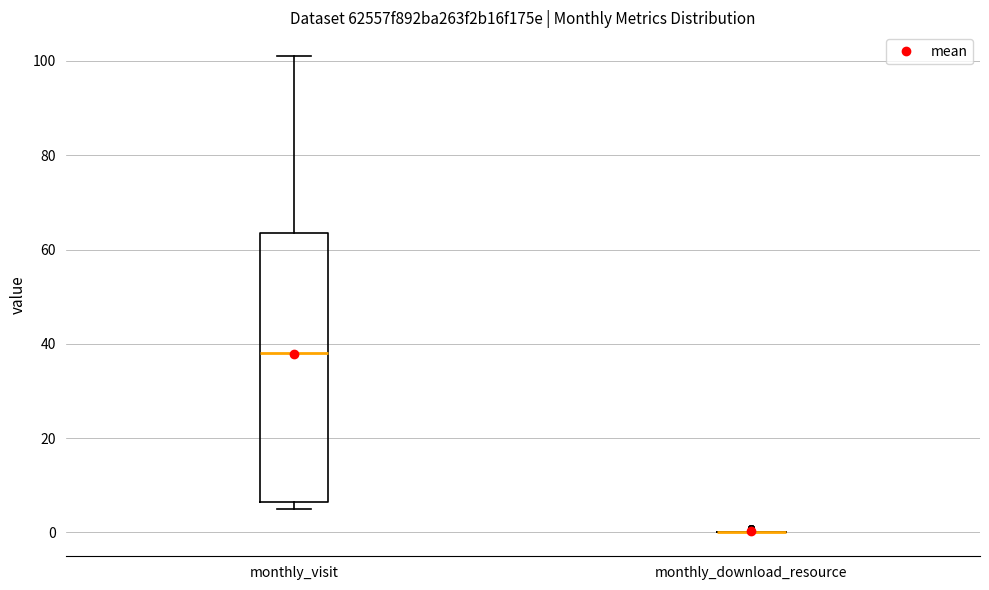

Where is the lower edge of the box for monthly_visit on the y-axis? The values are not printed on the chart, so give them approximately, as read against the axis.

6